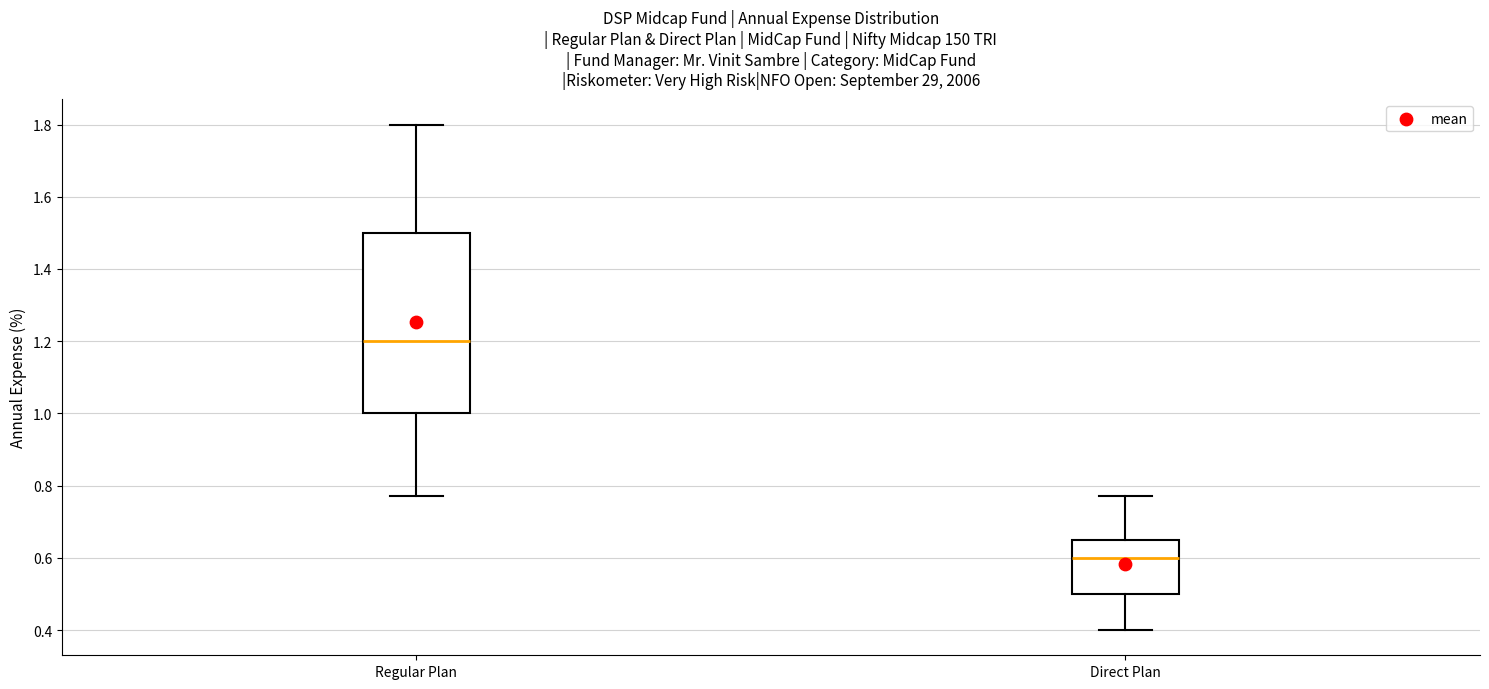

Where does the lower whisker of the box for Direct Plan end on the y-axis? The values are not printed on the chart, so give them approximately, as read against the axis.

0.40